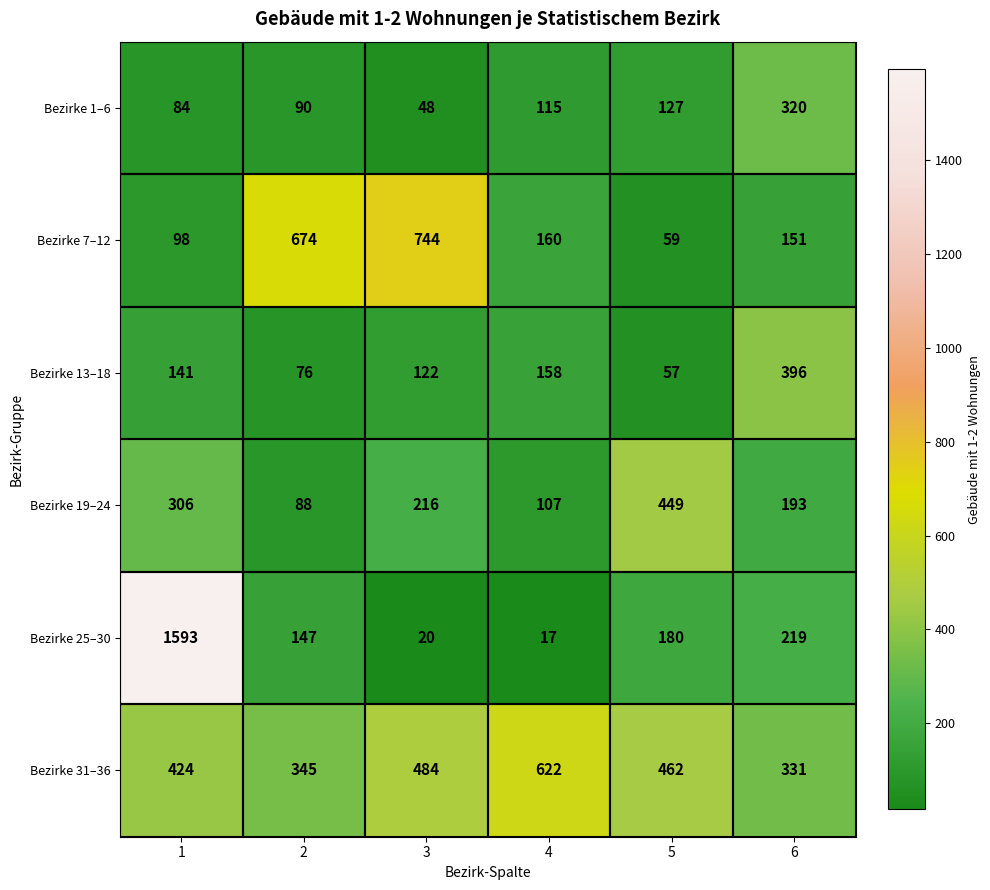

Which category has the highest value in the Bezirke 31–36 series?

4